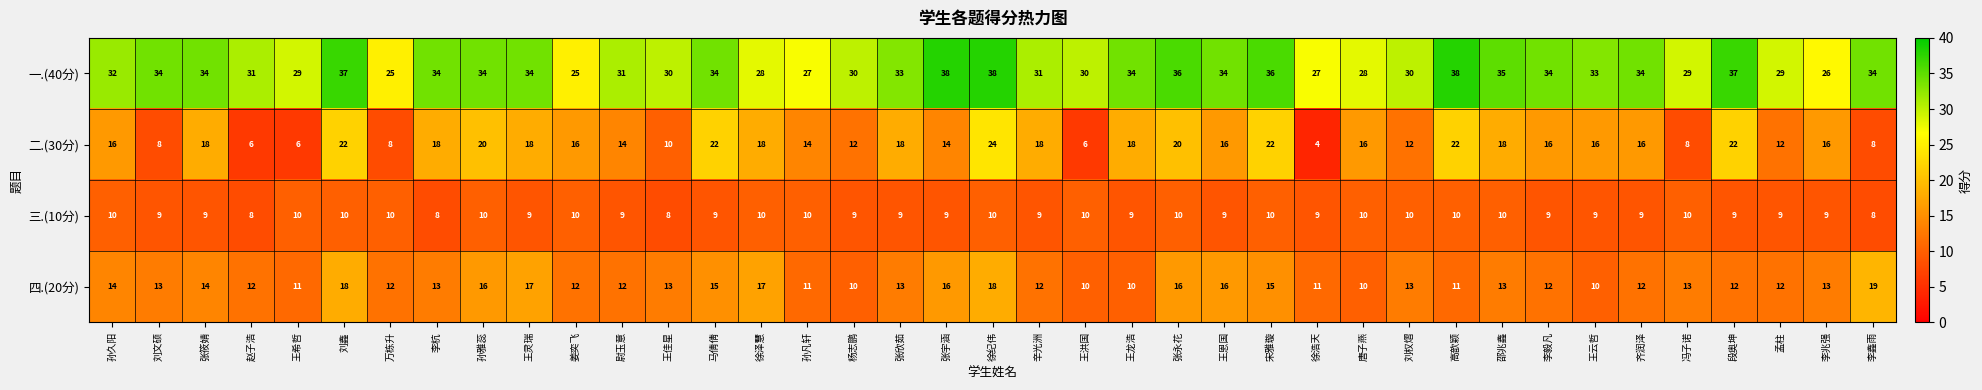

The 一.(40分) series shows 47 at 唐子燕. True or false?

False